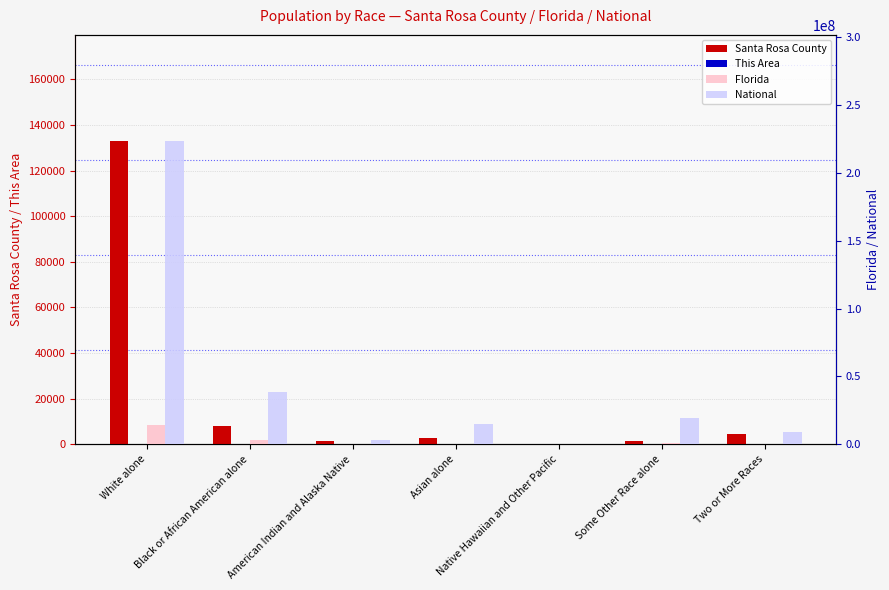

What are all the series names shown in the legend?

Santa Rosa County, This Area, Florida, National